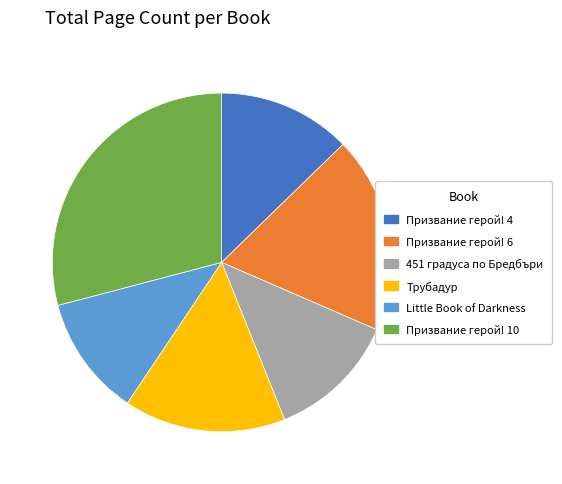

Which has a higher value, Призвание герой! 10 or Little Book of Darkness?

Призвание герой! 10